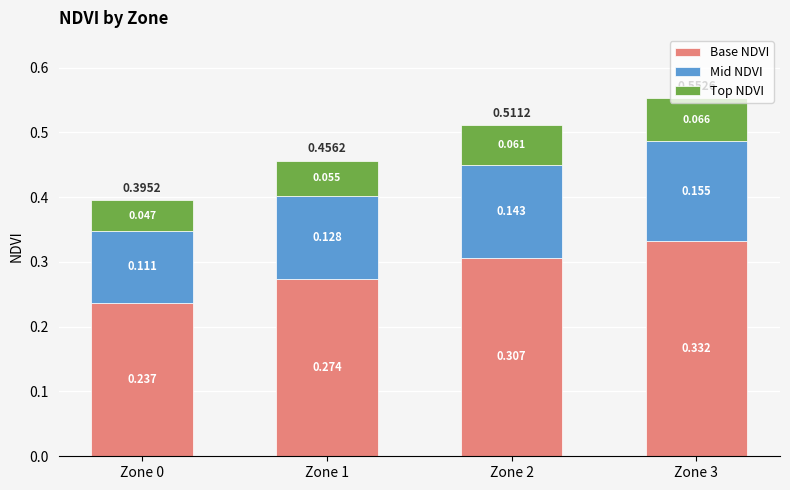

Are the bars grouped side by side (vs. stacked)?

No